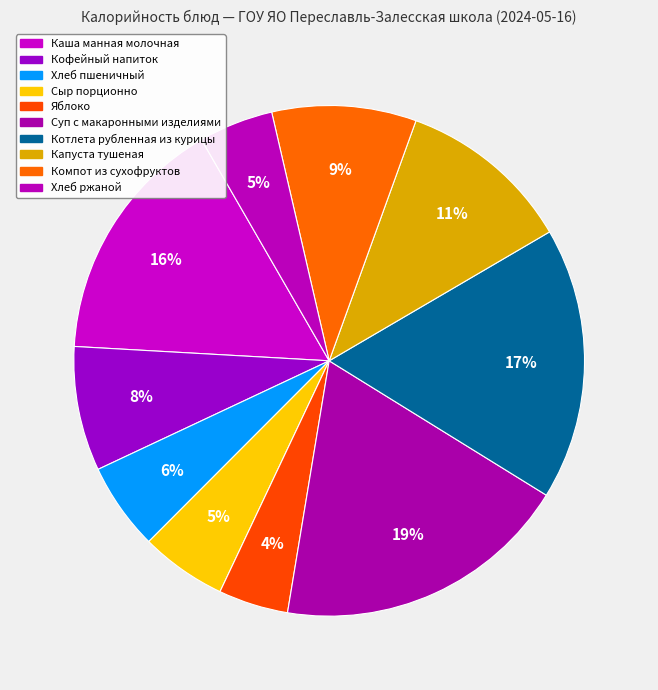

Count the number of slices in the pie.

10